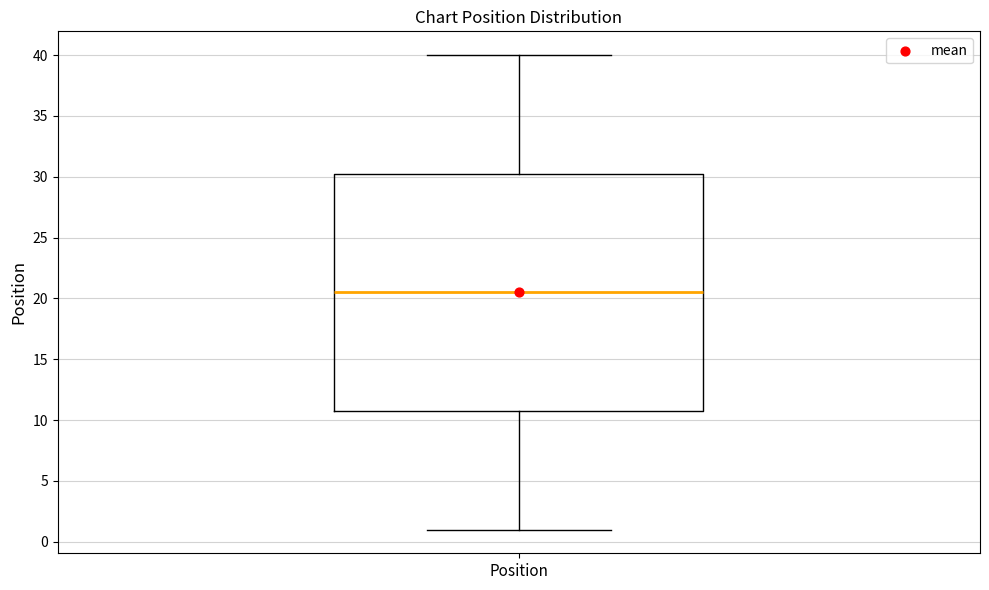

Where is the lower edge of the box for Position on the y-axis? The values are not printed on the chart, so give them approximately, as read against the axis.

11.0